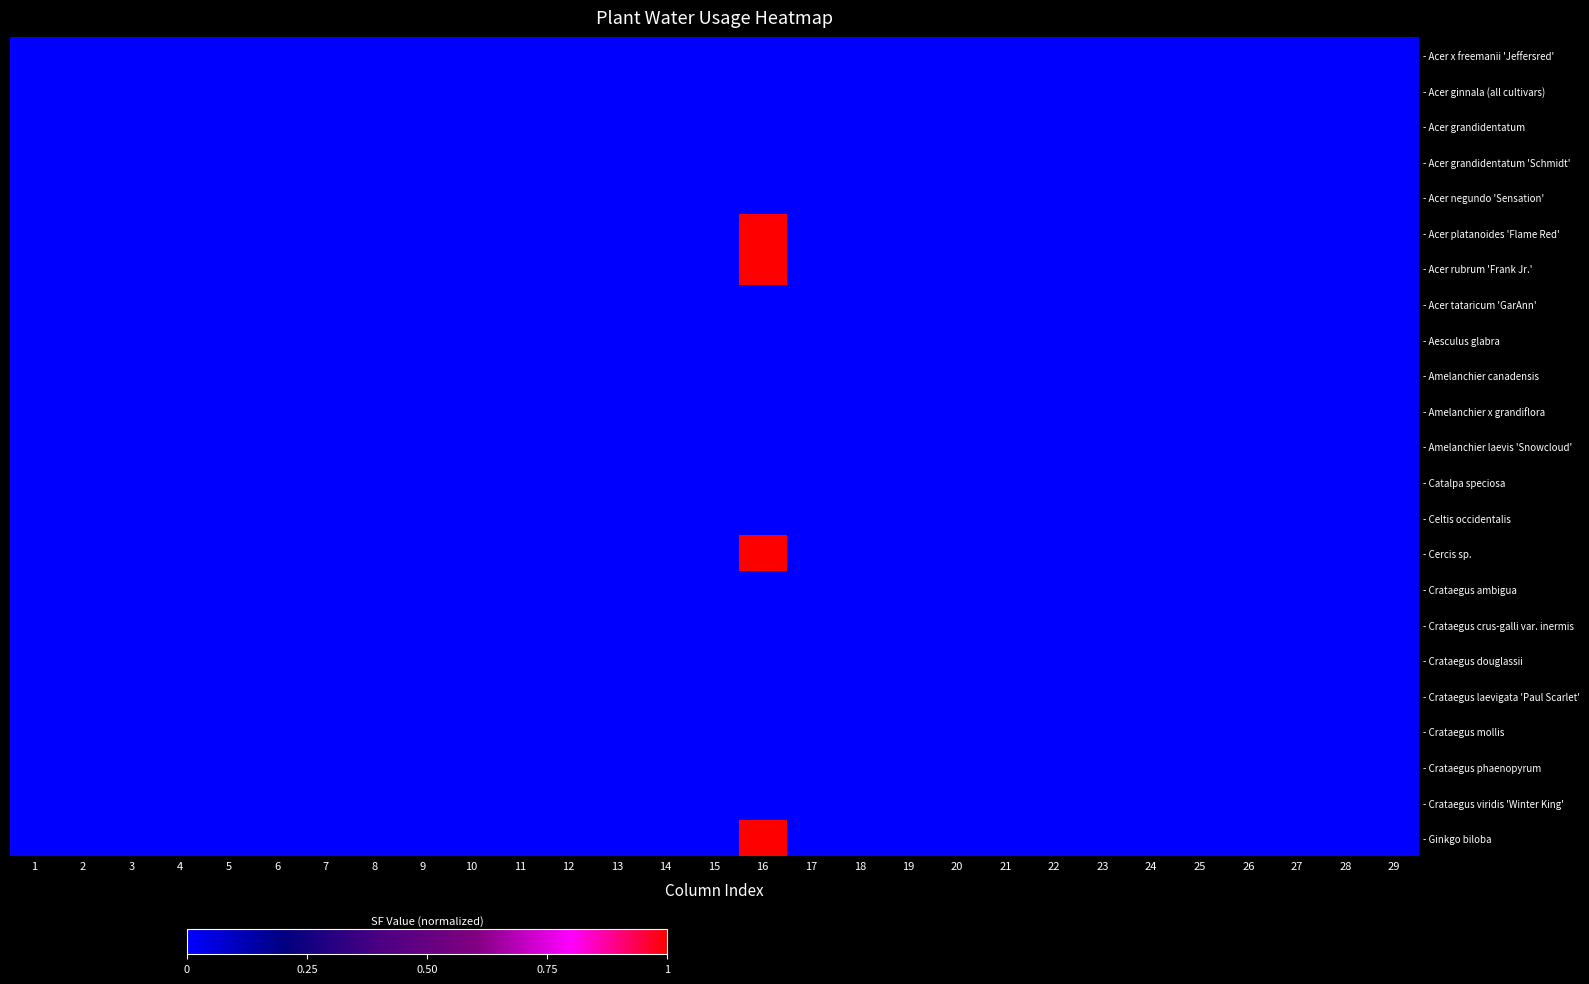

Reading left to right, extract all data points from this chart.

- Acer x freemanii 'Jeffersred': 1=0	2=0	3=0	4=0	5=0	6=0	7=0	8=0	9=0	10=0	11=0	12=0	13=0	14=0	15=0	16=0	17=0	18=0	19=0	20=0	21=0	22=0	23=0	24=0	25=0	26=0	27=0	28=0	29=0
- Acer ginnala (all cultivars): 1=0	2=0	3=0	4=0	5=0	6=0	7=0	8=0	9=0	10=0	11=0	12=0	13=0	14=0	15=0	16=0	17=0	18=0	19=0	20=0	21=0	22=0	23=0	24=0	25=0	26=0	27=0	28=0	29=0
- Acer grandidentatum: 1=0	2=0	3=0	4=0	5=0	6=0	7=0	8=0	9=0	10=0	11=0	12=0	13=0	14=0	15=0	16=0	17=0	18=0	19=0	20=0	21=0	22=0	23=0	24=0	25=0	26=0	27=0	28=0	29=0
- Acer grandidentatum 'Schmidt': 1=0	2=0	3=0	4=0	5=0	6=0	7=0	8=0	9=0	10=0	11=0	12=0	13=0	14=0	15=0	16=0	17=0	18=0	19=0	20=0	21=0	22=0	23=0	24=0	25=0	26=0	27=0	28=0	29=0
- Acer negundo 'Sensation': 1=0	2=0	3=0	4=0	5=0	6=0	7=0	8=0	9=0	10=0	11=0	12=0	13=0	14=0	15=0	16=0	17=0	18=0	19=0	20=0	21=0	22=0	23=0	24=0	25=0	26=0	27=0	28=0	29=0
- Acer platanoides 'Flame Red': 1=0	2=0	3=0	4=0	5=0	6=0	7=0	8=0	9=0	10=0	11=0	12=0	13=0	14=0	15=0	16=1	17=0	18=0	19=0	20=0	21=0	22=0	23=0	24=0	25=0	26=0	27=0	28=0	29=0
- Acer rubrum 'Frank Jr.': 1=0	2=0	3=0	4=0	5=0	6=0	7=0	8=0	9=0	10=0	11=0	12=0	13=0	14=0	15=0	16=1	17=0	18=0	19=0	20=0	21=0	22=0	23=0	24=0	25=0	26=0	27=0	28=0	29=0
- Acer tataricum 'GarAnn': 1=0	2=0	3=0	4=0	5=0	6=0	7=0	8=0	9=0	10=0	11=0	12=0	13=0	14=0	15=0	16=0	17=0	18=0	19=0	20=0	21=0	22=0	23=0	24=0	25=0	26=0	27=0	28=0	29=0
- Aesculus glabra: 1=0	2=0	3=0	4=0	5=0	6=0	7=0	8=0	9=0	10=0	11=0	12=0	13=0	14=0	15=0	16=0	17=0	18=0	19=0	20=0	21=0	22=0	23=0	24=0	25=0	26=0	27=0	28=0	29=0
- Amelanchier canadensis: 1=0	2=0	3=0	4=0	5=0	6=0	7=0	8=0	9=0	10=0	11=0	12=0	13=0	14=0	15=0	16=0	17=0	18=0	19=0	20=0	21=0	22=0	23=0	24=0	25=0	26=0	27=0	28=0	29=0
- Amelanchier x grandiflora: 1=0	2=0	3=0	4=0	5=0	6=0	7=0	8=0	9=0	10=0	11=0	12=0	13=0	14=0	15=0	16=0	17=0	18=0	19=0	20=0	21=0	22=0	23=0	24=0	25=0	26=0	27=0	28=0	29=0
- Amelanchier laevis 'Snowcloud': 1=0	2=0	3=0	4=0	5=0	6=0	7=0	8=0	9=0	10=0	11=0	12=0	13=0	14=0	15=0	16=0	17=0	18=0	19=0	20=0	21=0	22=0	23=0	24=0	25=0	26=0	27=0	28=0	29=0
- Catalpa speciosa: 1=0	2=0	3=0	4=0	5=0	6=0	7=0	8=0	9=0	10=0	11=0	12=0	13=0	14=0	15=0	16=0	17=0	18=0	19=0	20=0	21=0	22=0	23=0	24=0	25=0	26=0	27=0	28=0	29=0
- Celtis occidentalis: 1=0	2=0	3=0	4=0	5=0	6=0	7=0	8=0	9=0	10=0	11=0	12=0	13=0	14=0	15=0	16=0	17=0	18=0	19=0	20=0	21=0	22=0	23=0	24=0	25=0	26=0	27=0	28=0	29=0
- Cercis sp.: 1=0	2=0	3=0	4=0	5=0	6=0	7=0	8=0	9=0	10=0	11=0	12=0	13=0	14=0	15=0	16=1	17=0	18=0	19=0	20=0	21=0	22=0	23=0	24=0	25=0	26=0	27=0	28=0	29=0
- Crataegus ambigua: 1=0	2=0	3=0	4=0	5=0	6=0	7=0	8=0	9=0	10=0	11=0	12=0	13=0	14=0	15=0	16=0	17=0	18=0	19=0	20=0	21=0	22=0	23=0	24=0	25=0	26=0	27=0	28=0	29=0
- Crataegus crus-galli var. inermis: 1=0	2=0	3=0	4=0	5=0	6=0	7=0	8=0	9=0	10=0	11=0	12=0	13=0	14=0	15=0	16=0	17=0	18=0	19=0	20=0	21=0	22=0	23=0	24=0	25=0	26=0	27=0	28=0	29=0
- Crataegus douglassii: 1=0	2=0	3=0	4=0	5=0	6=0	7=0	8=0	9=0	10=0	11=0	12=0	13=0	14=0	15=0	16=0	17=0	18=0	19=0	20=0	21=0	22=0	23=0	24=0	25=0	26=0	27=0	28=0	29=0
- Crataegus laevigata 'Paul Scarlet': 1=0	2=0	3=0	4=0	5=0	6=0	7=0	8=0	9=0	10=0	11=0	12=0	13=0	14=0	15=0	16=0	17=0	18=0	19=0	20=0	21=0	22=0	23=0	24=0	25=0	26=0	27=0	28=0	29=0
- Crataegus mollis: 1=0	2=0	3=0	4=0	5=0	6=0	7=0	8=0	9=0	10=0	11=0	12=0	13=0	14=0	15=0	16=0	17=0	18=0	19=0	20=0	21=0	22=0	23=0	24=0	25=0	26=0	27=0	28=0	29=0
- Crataegus phaenopyrum: 1=0	2=0	3=0	4=0	5=0	6=0	7=0	8=0	9=0	10=0	11=0	12=0	13=0	14=0	15=0	16=0	17=0	18=0	19=0	20=0	21=0	22=0	23=0	24=0	25=0	26=0	27=0	28=0	29=0
- Crataegus viridis 'Winter King': 1=0	2=0	3=0	4=0	5=0	6=0	7=0	8=0	9=0	10=0	11=0	12=0	13=0	14=0	15=0	16=0	17=0	18=0	19=0	20=0	21=0	22=0	23=0	24=0	25=0	26=0	27=0	28=0	29=0
- Ginkgo biloba: 1=0	2=0	3=0	4=0	5=0	6=0	7=0	8=0	9=0	10=0	11=0	12=0	13=0	14=0	15=0	16=1	17=0	18=0	19=0	20=0	21=0	22=0	23=0	24=0	25=0	26=0	27=0	28=0	29=0